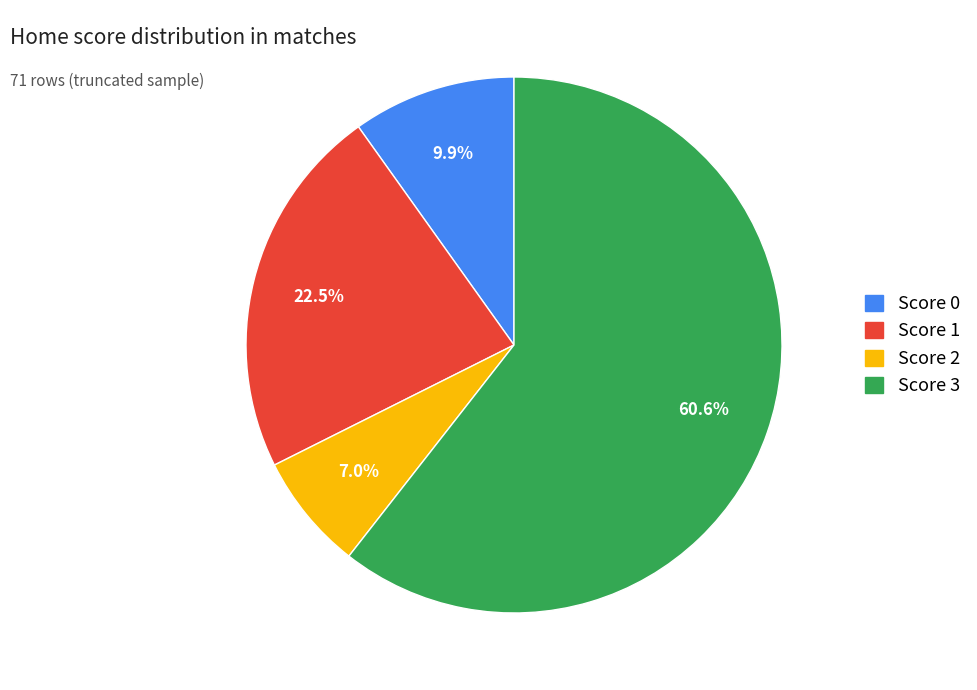

Is there a majority slice in this chart?

Yes